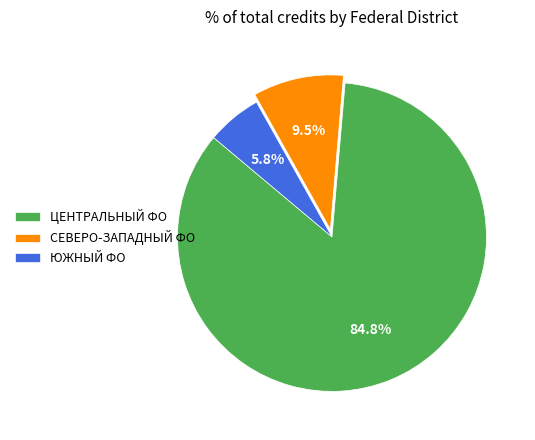

Combined, do ЮЖНЫЙ ФО and СЕВЕРО-ЗАПАДНЫЙ ФО account for over 50%?

No